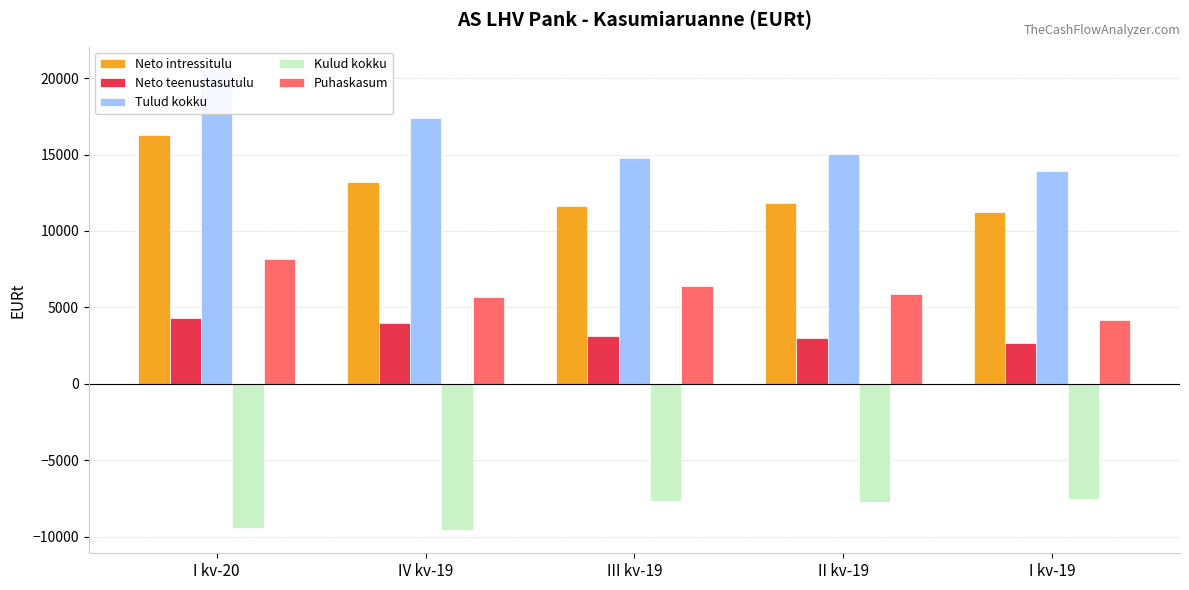

At which category is the sum across all series the highest?

I kv-20